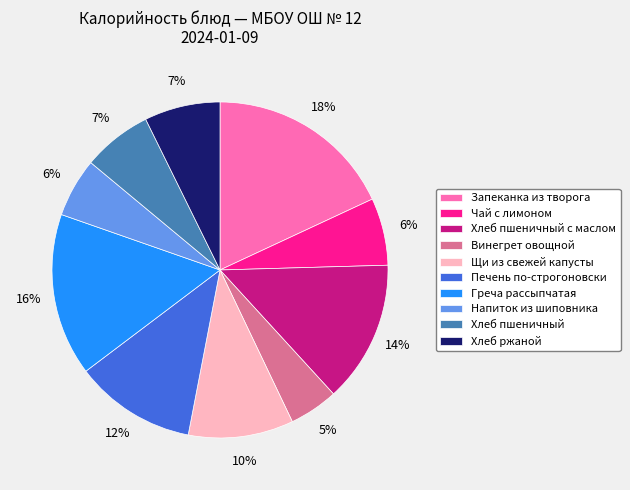

How many slices are in this pie chart?

10